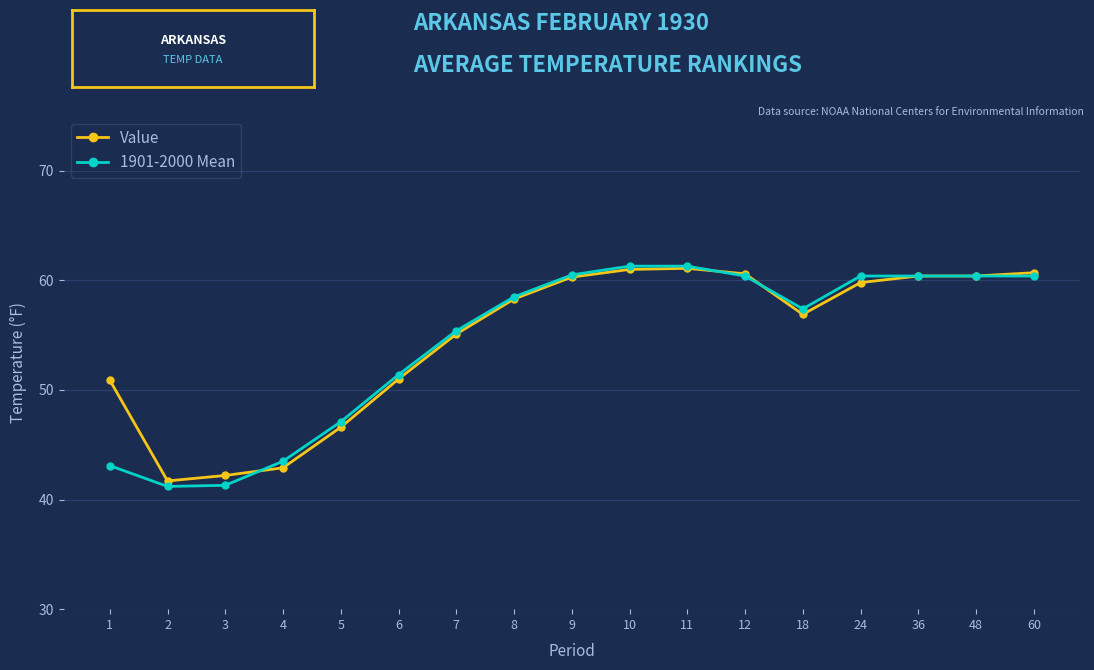

True or false: 1901-2000 Mean has a value of 20.6 at 6.

False